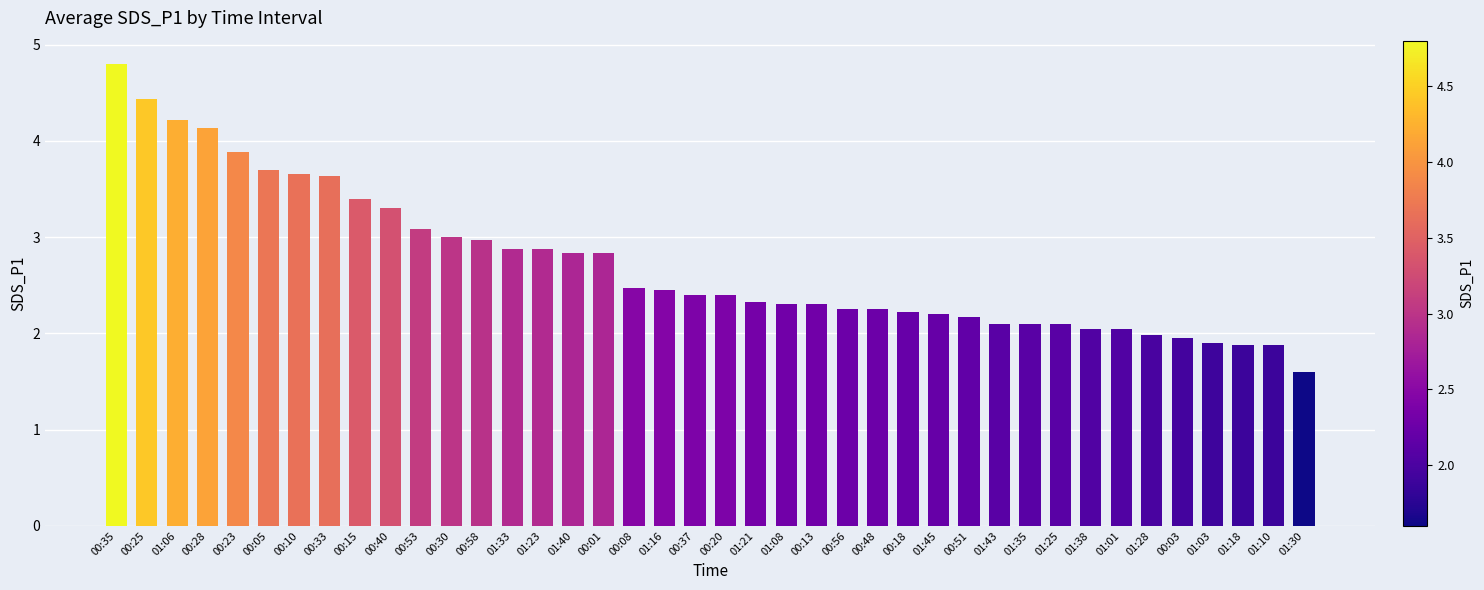

Which label corresponds to the largest value in the chart?

00:35